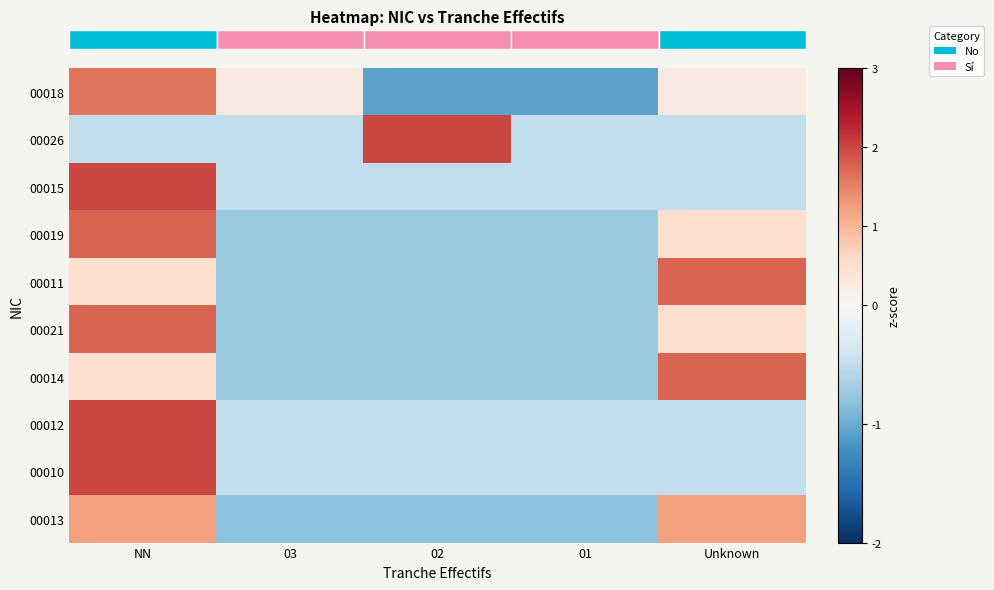

Count the number of categories in the chart.

5